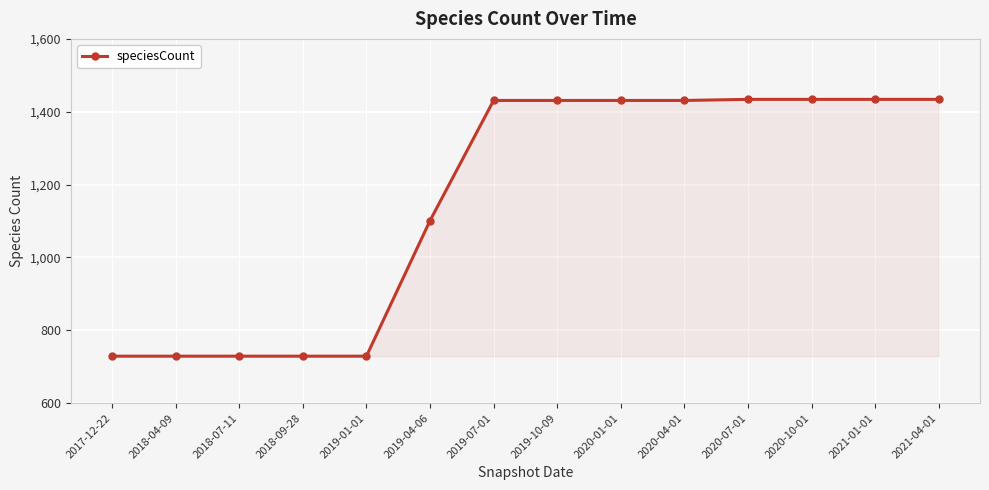

What position from the left is 2020-04-01?

10